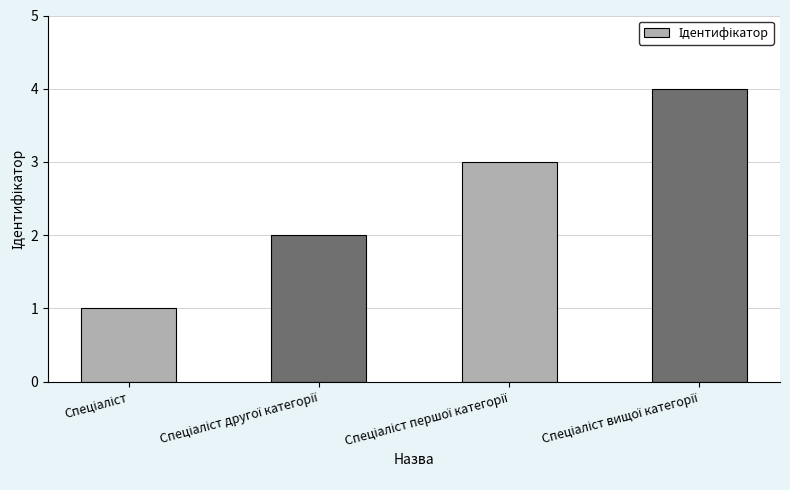

How many values are between 2 and 4?

3